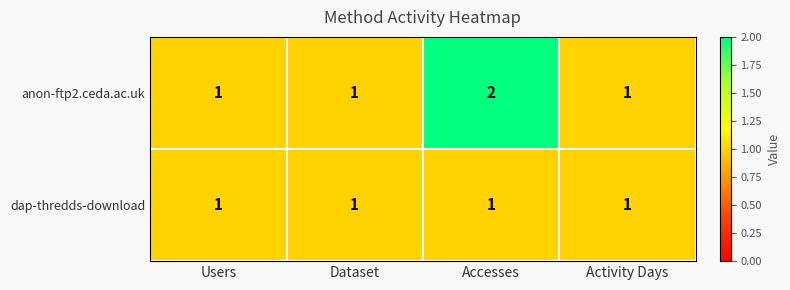

Reading left to right, list all the values displayed in this chart.

anon-ftp2.ceda.ac.uk: Users=1	Dataset=1	Accesses=2	Activity Days=1
dap-thredds-download: Users=1	Dataset=1	Accesses=1	Activity Days=1